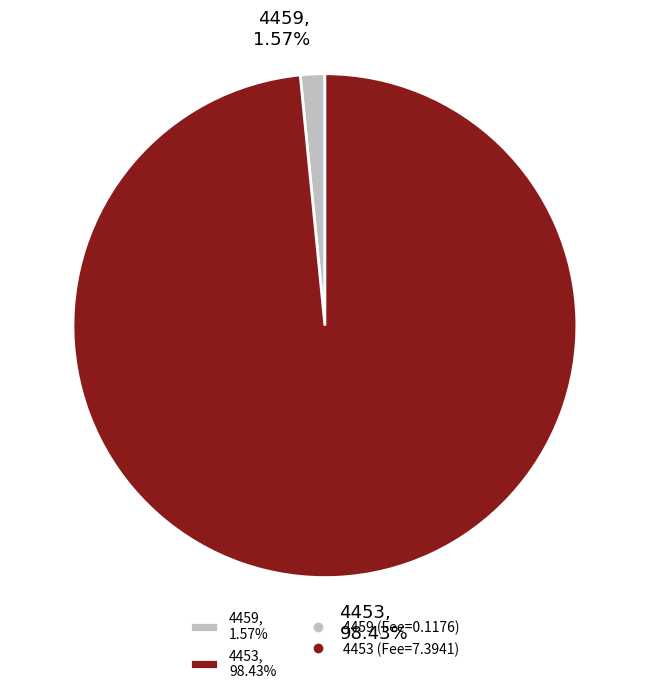

To the nearest percent, what is the combined percentage of 4459 and 4453?

100%